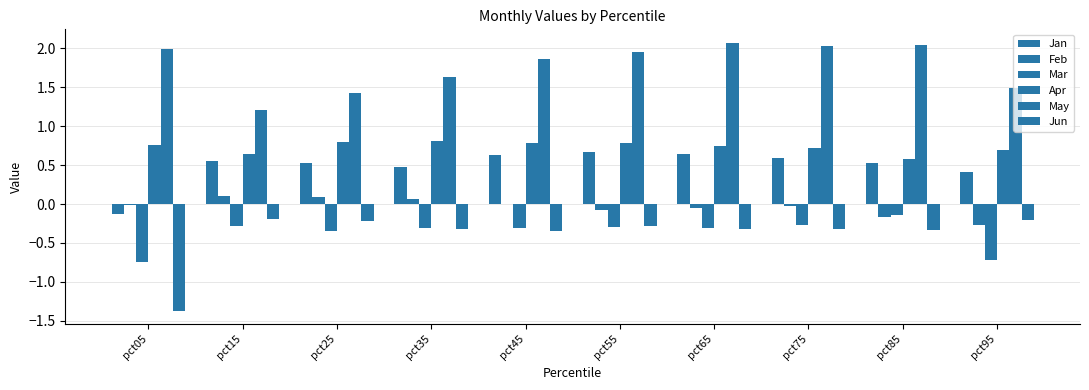

Which series changed the most between pct35 and pct55?

May